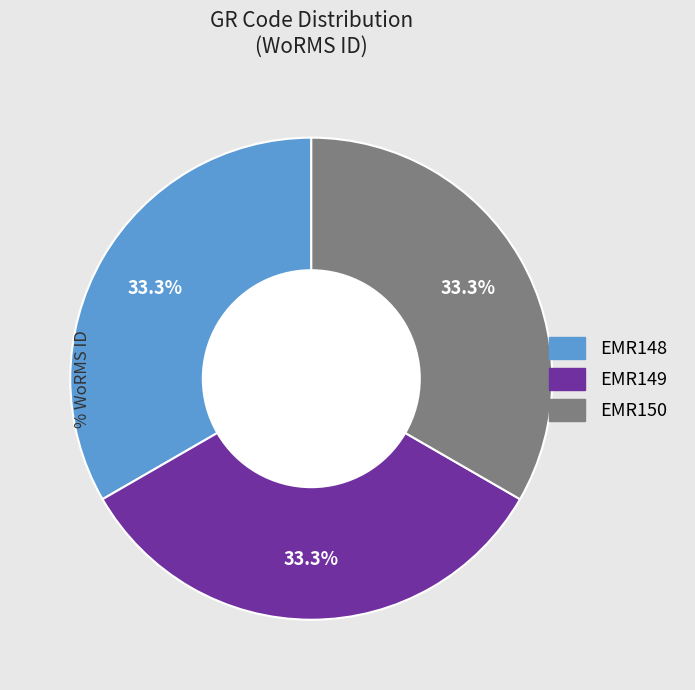

Is the sum of EMR149 and EMR148 greater than half?

Yes